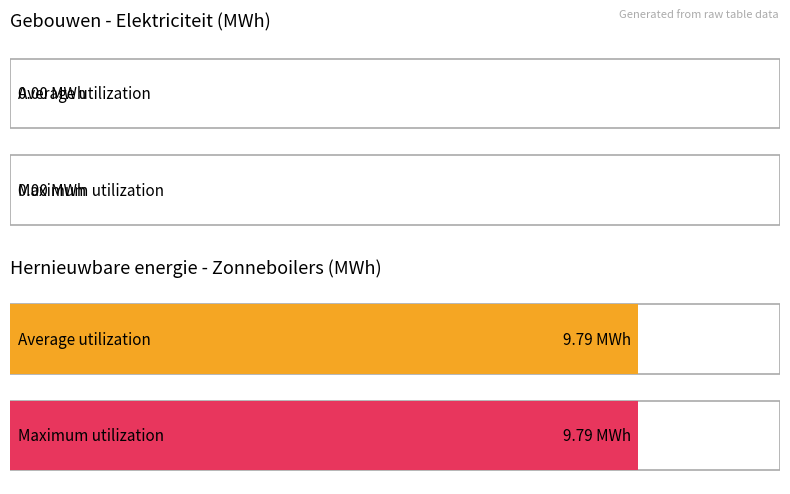

List the labels in order of Maximum utilization value, largest first.

Zonneboilers productie (MWh), TOTAAL gebouwen (MWh)